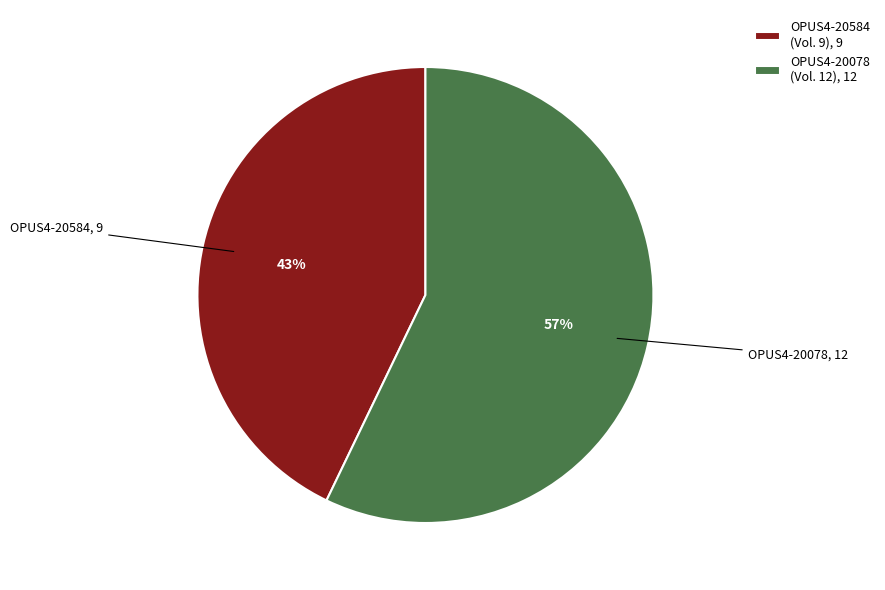

Which category accounts for the majority?

OPUS4-20078